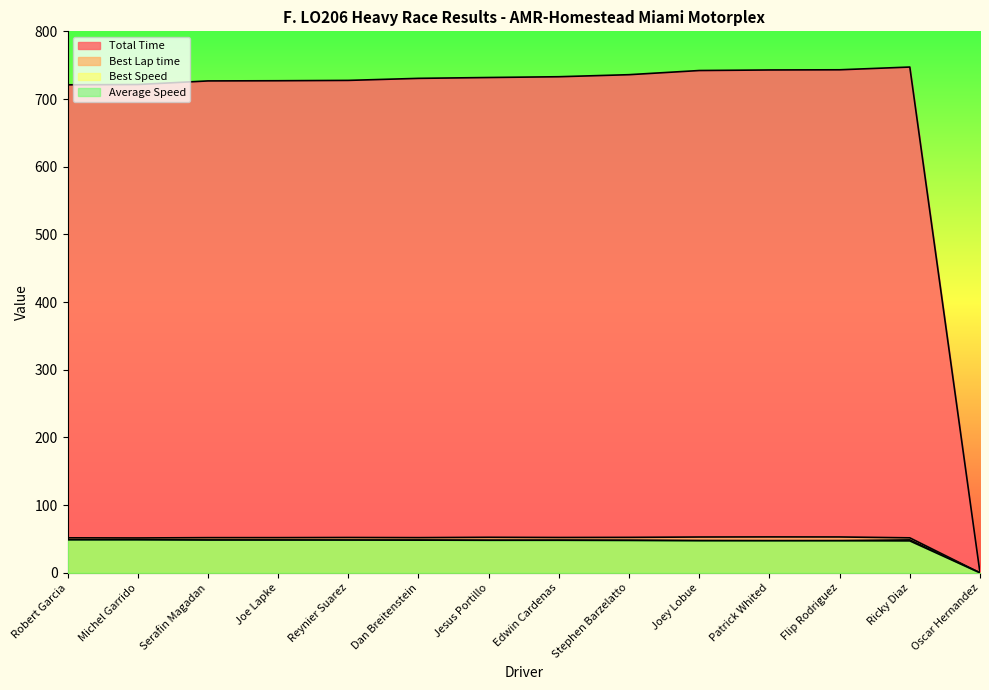

How many series are shown in this chart?

4